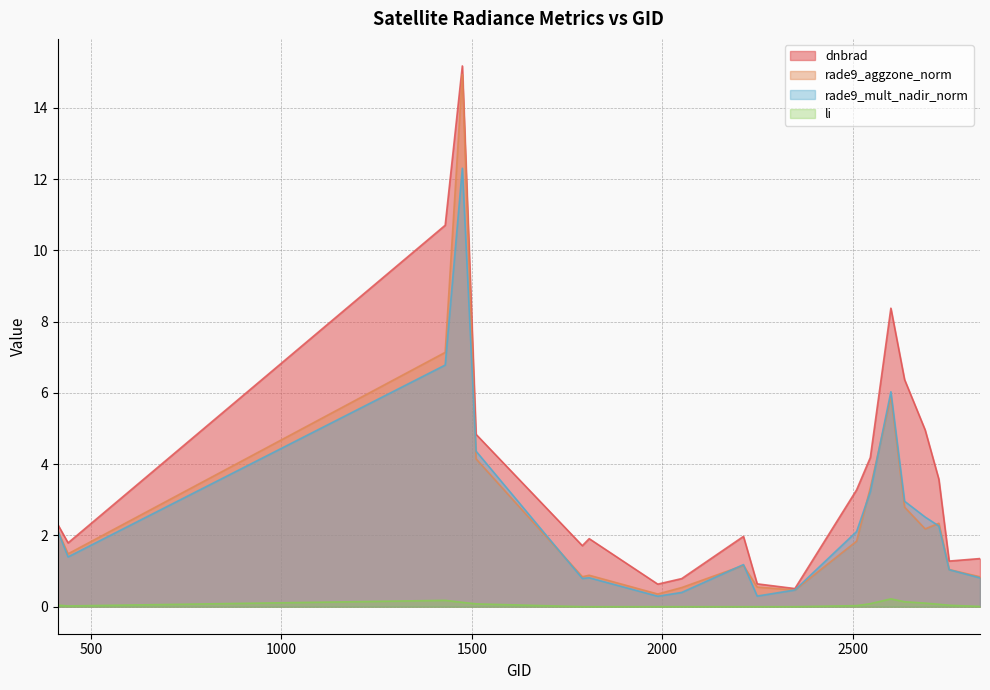

True or false: li and rade9_aggzone_norm intersect in this chart.

False